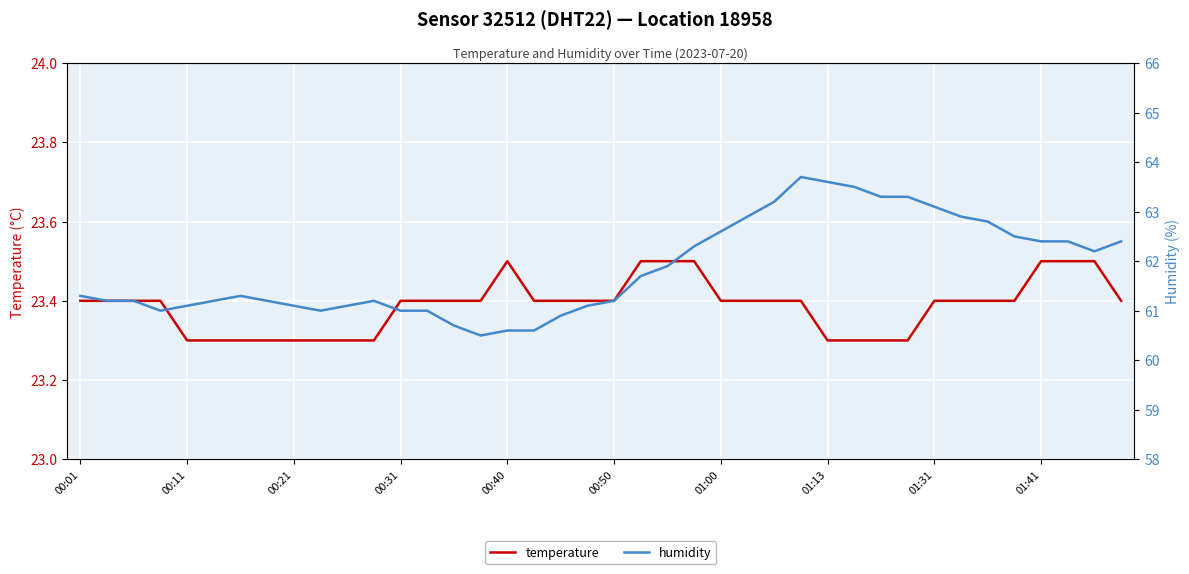

Is it true that humidity equals 22.2 at 15?

False